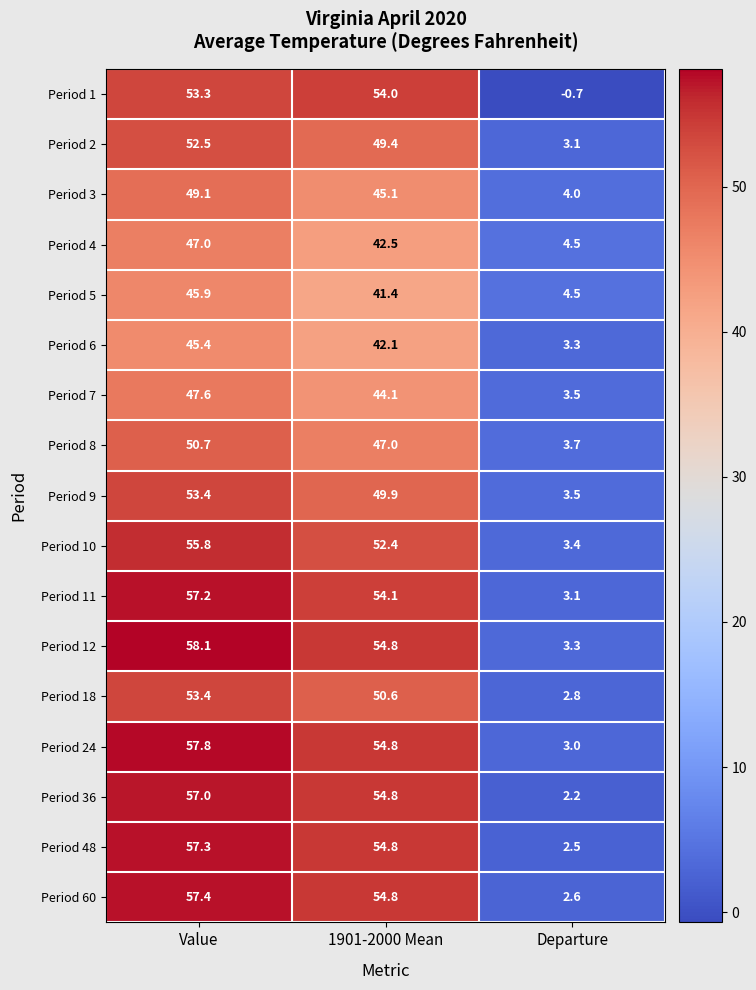

What is the sum of the Period 48 values at 1901-2000 Mean and Departure?

57.3